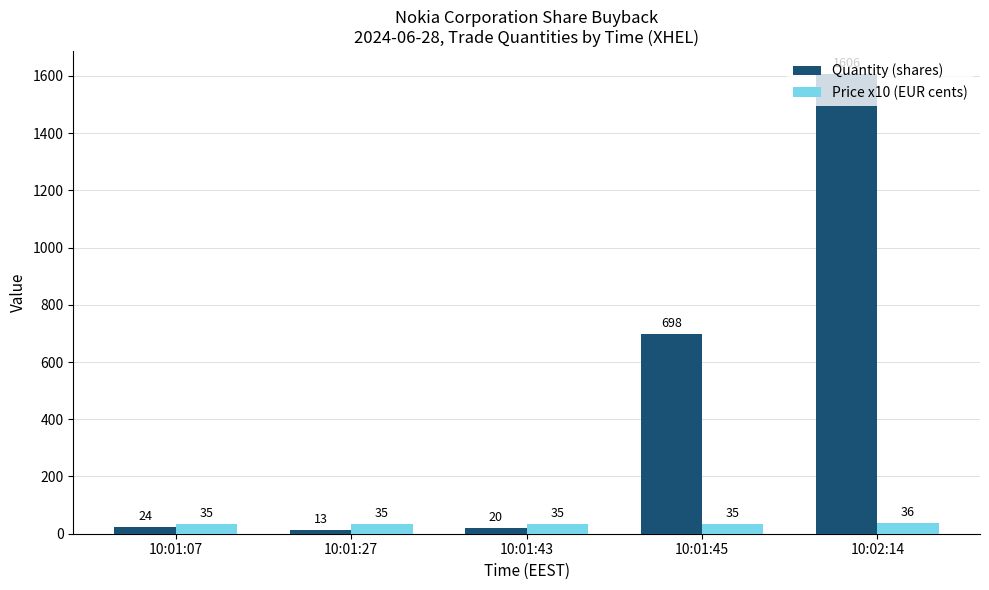

Between 10:01:27 and 10:01:45, which series saw the biggest shift?

Quantity (shares)